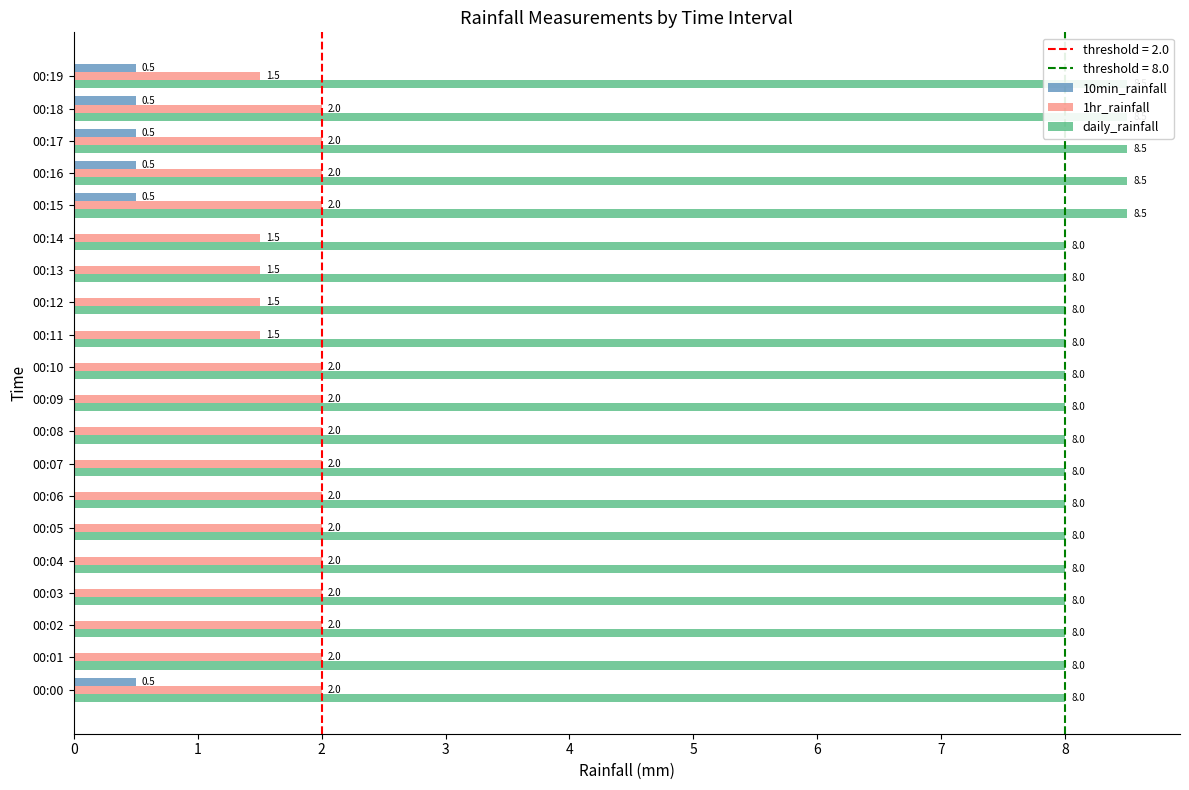

What are all the series names shown in the legend?

10min_rainfall, 1hr_rainfall, daily_rainfall